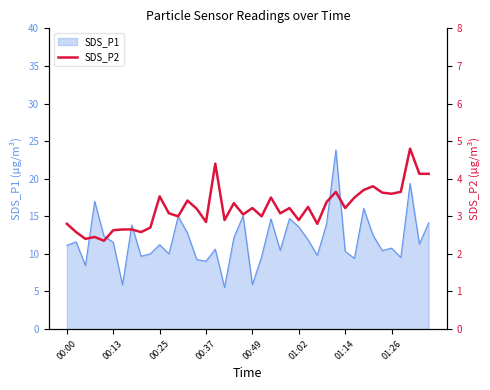

Is it true that SDS_P1 equals 11.1 at 00:00?

True